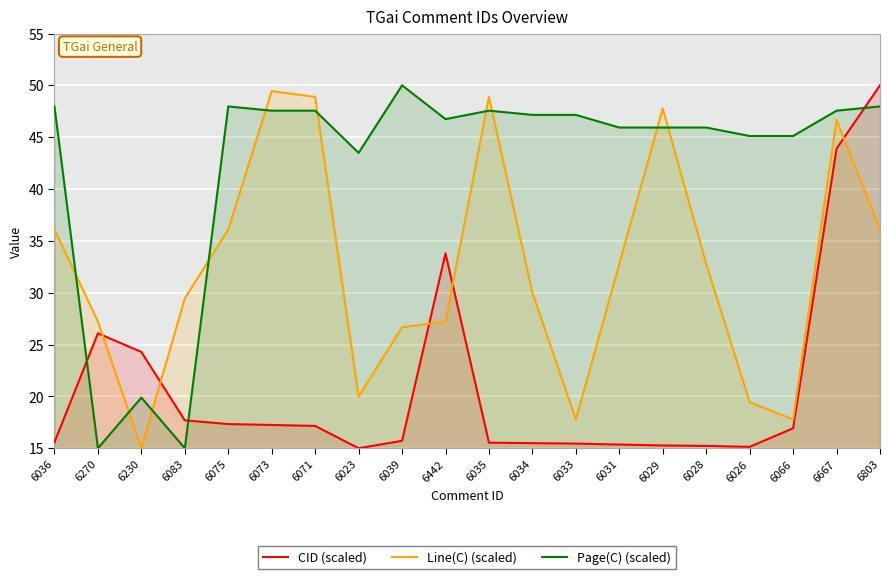

Which series has the widest spread of values?

CID (scaled)